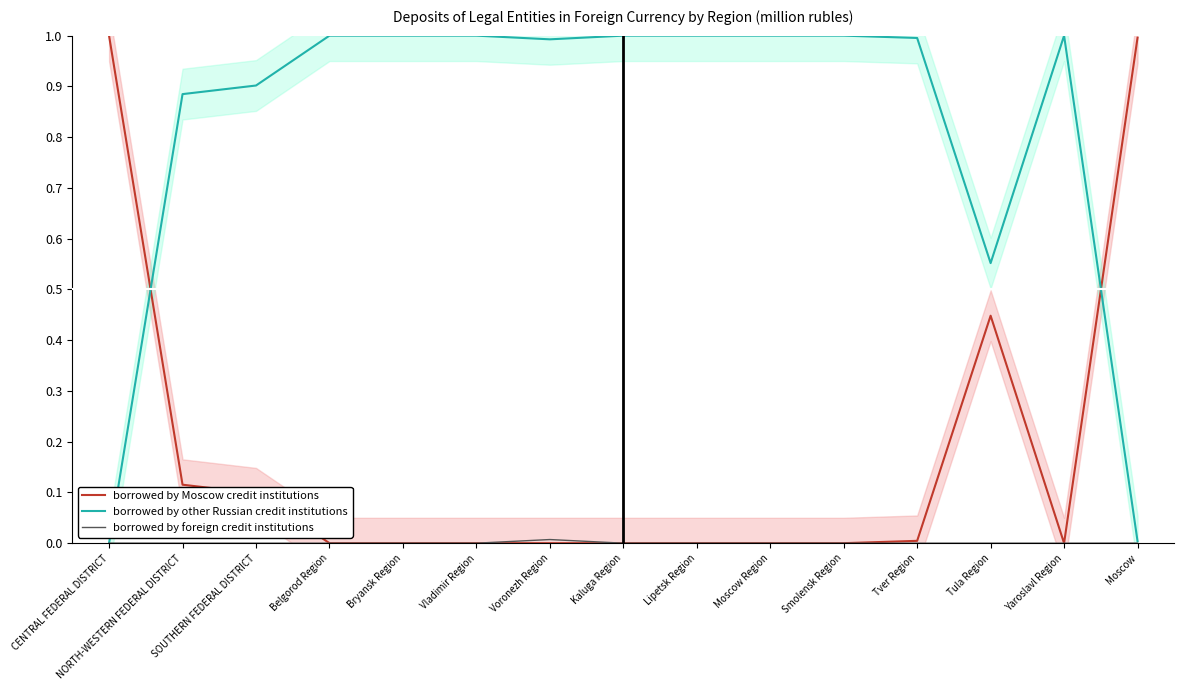

In borrowed by other Russian credit institutions, how many points are lower than both neighbors (excluding endpoints)?

2